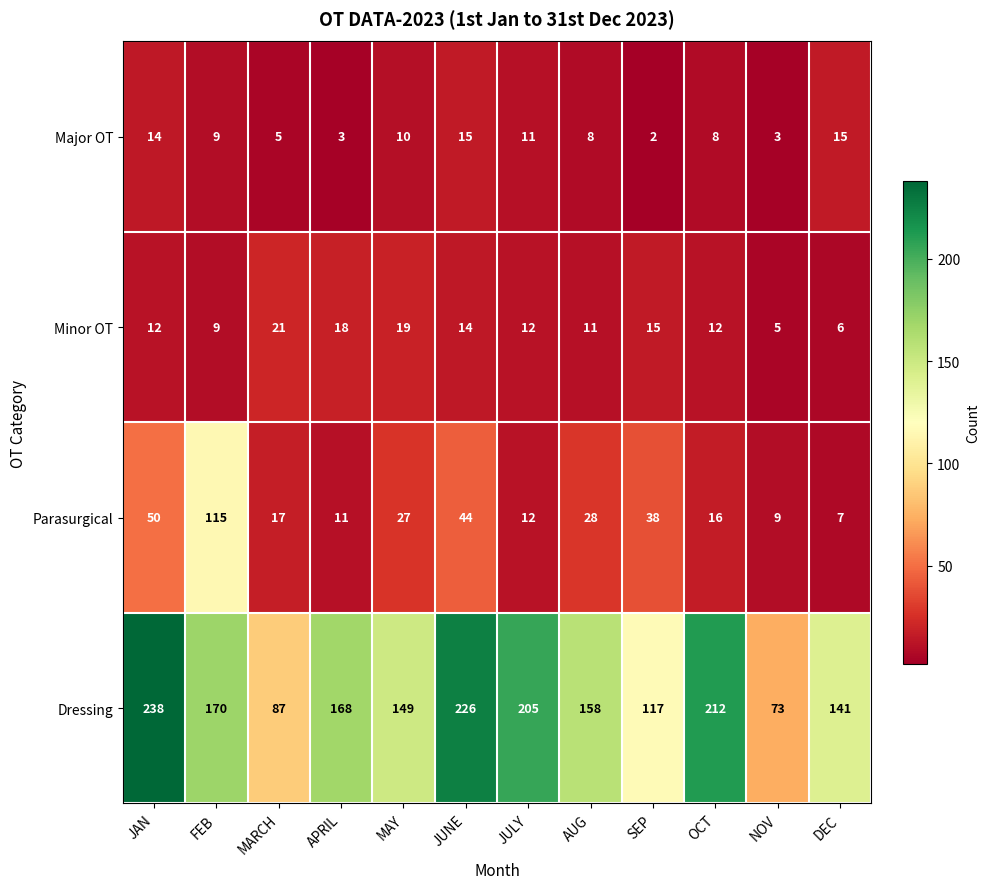

At how many categories does at least one series exceed 16?

12